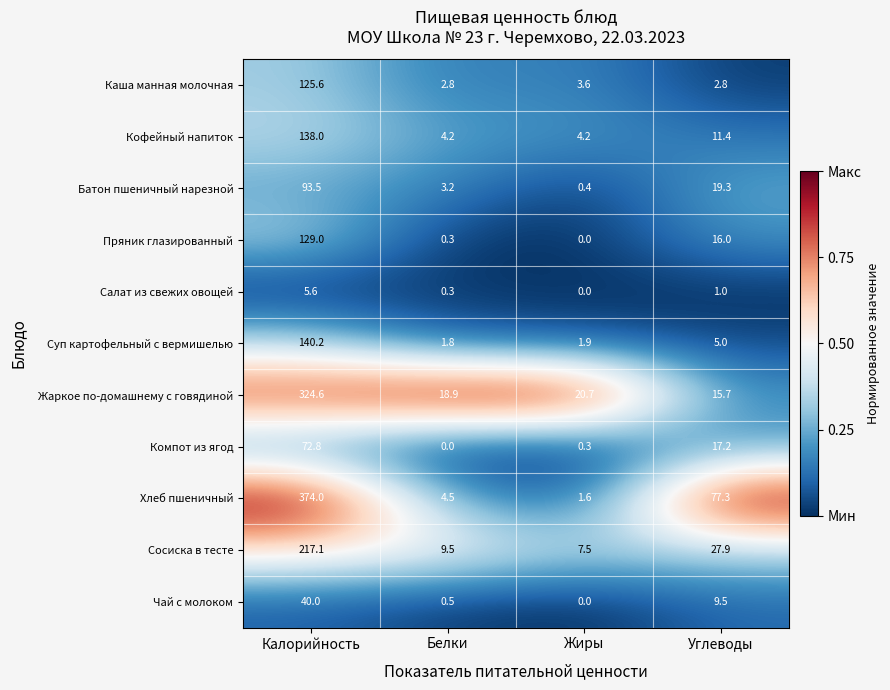

List the labels in order of Суп картофельный с вермишелью value, smallest first.

Белки, Жиры, Углеводы, Калорийность